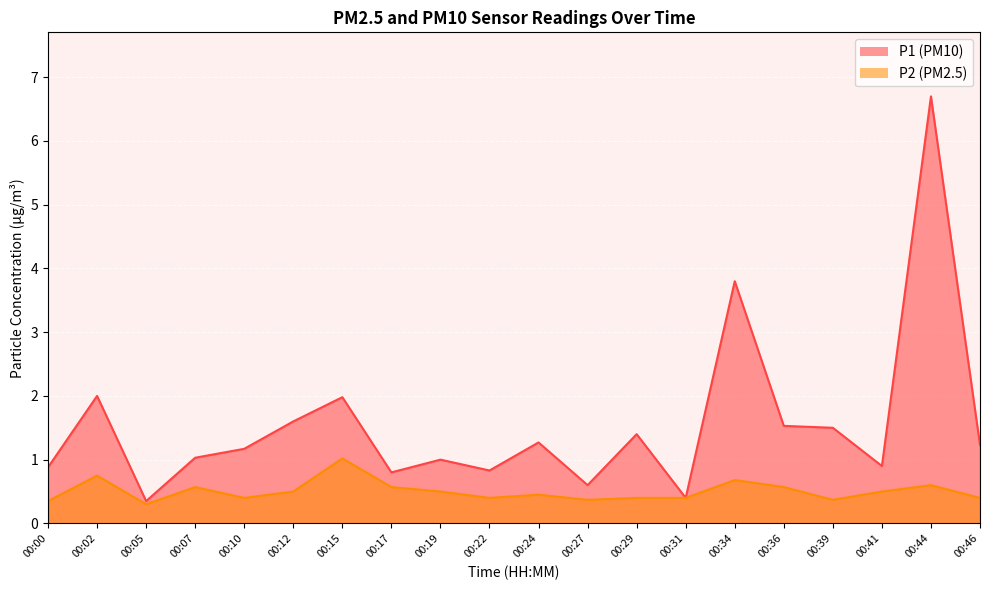

Which series has the largest total across all categories?

P1